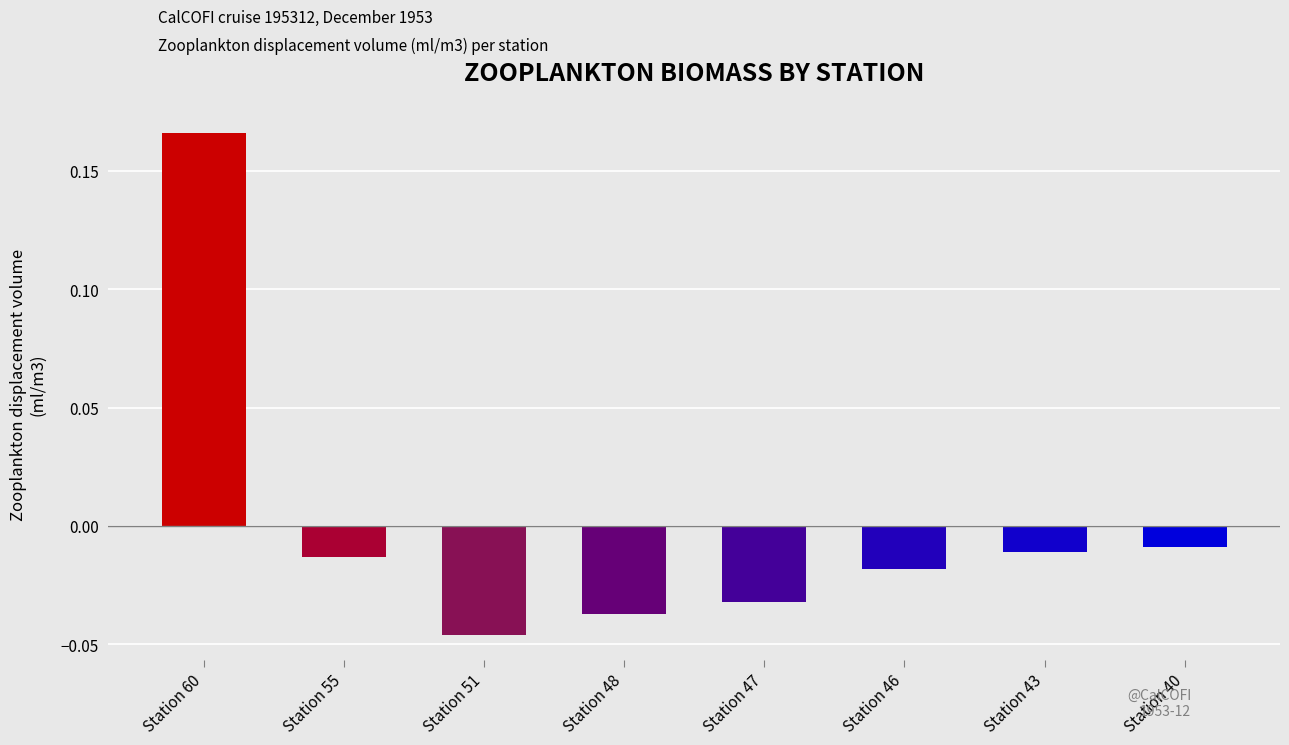

Which has a higher value, Station 40 or Station 60?

Station 60